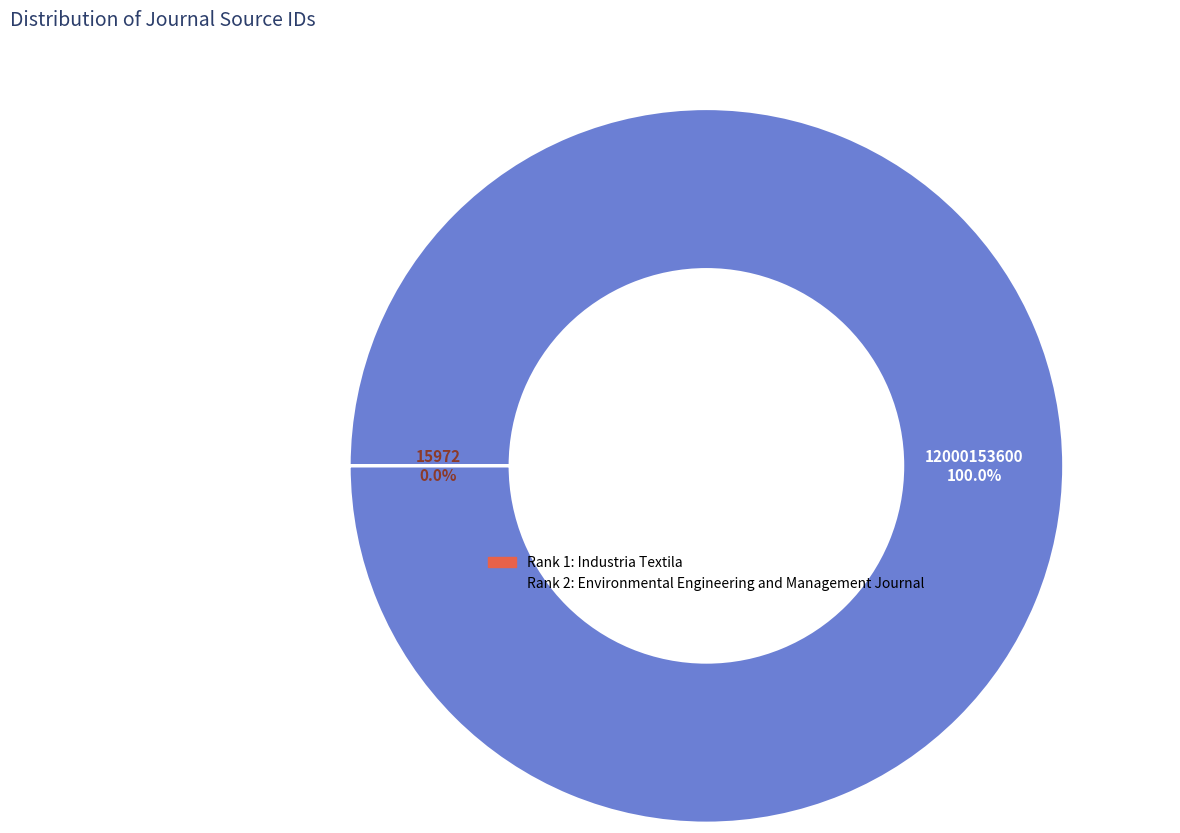

Is there a majority slice in this chart?

Yes